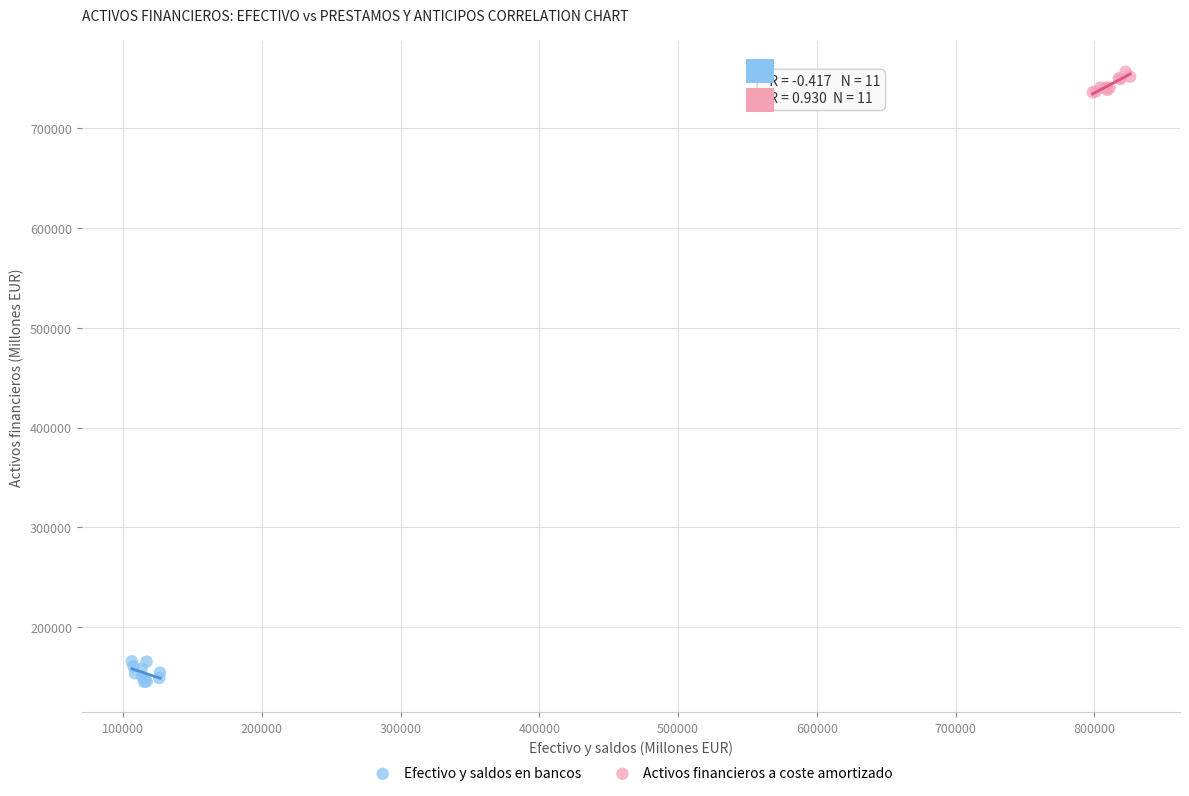

Which series contains the lowest Y value?

Efectivo y saldos en bancos